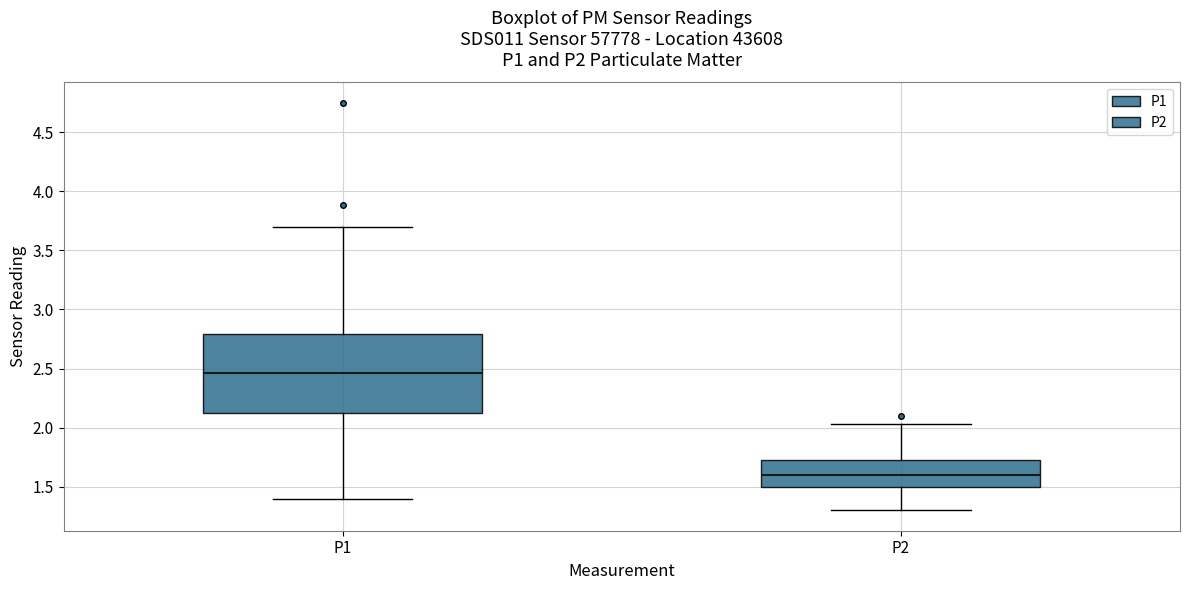

Where is the lower edge of the box for P1 on the y-axis? The values are not printed on the chart, so give them approximately, as read against the axis.

2.15